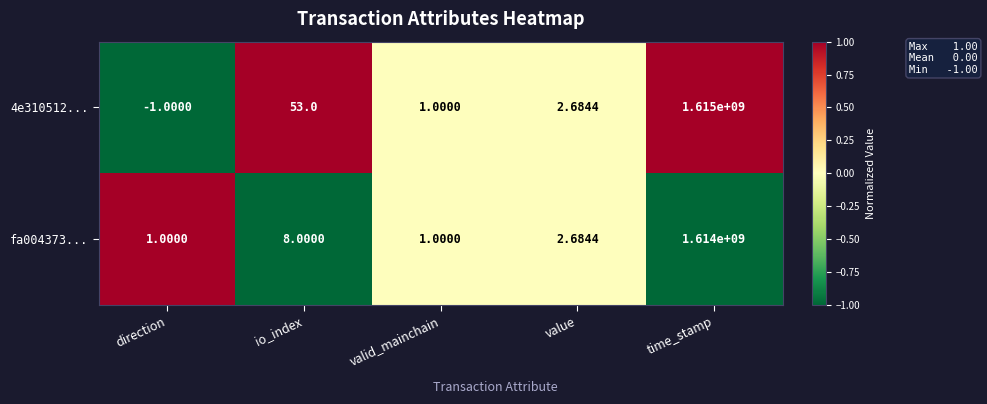

Rank the categories by 4e310512... value from lowest to highest.

direction, valid_mainchain, value, io_index, time_stamp